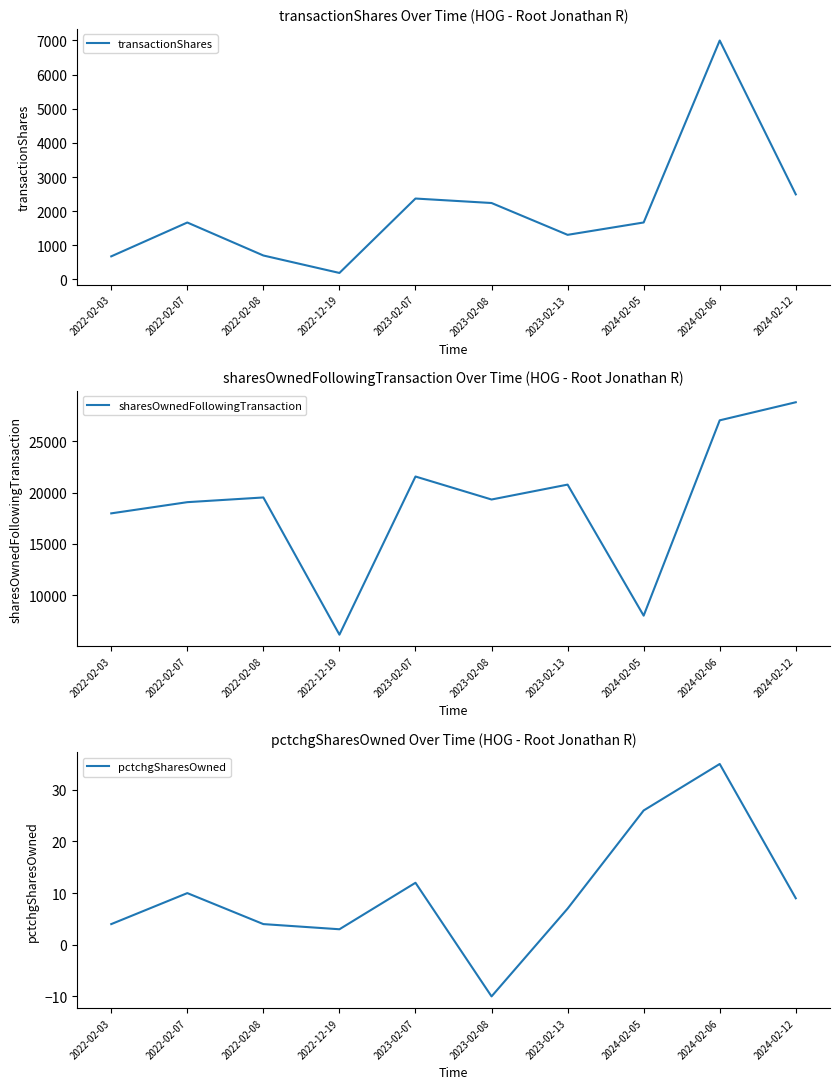

Does the chart display data point markers on the line(s)?

No